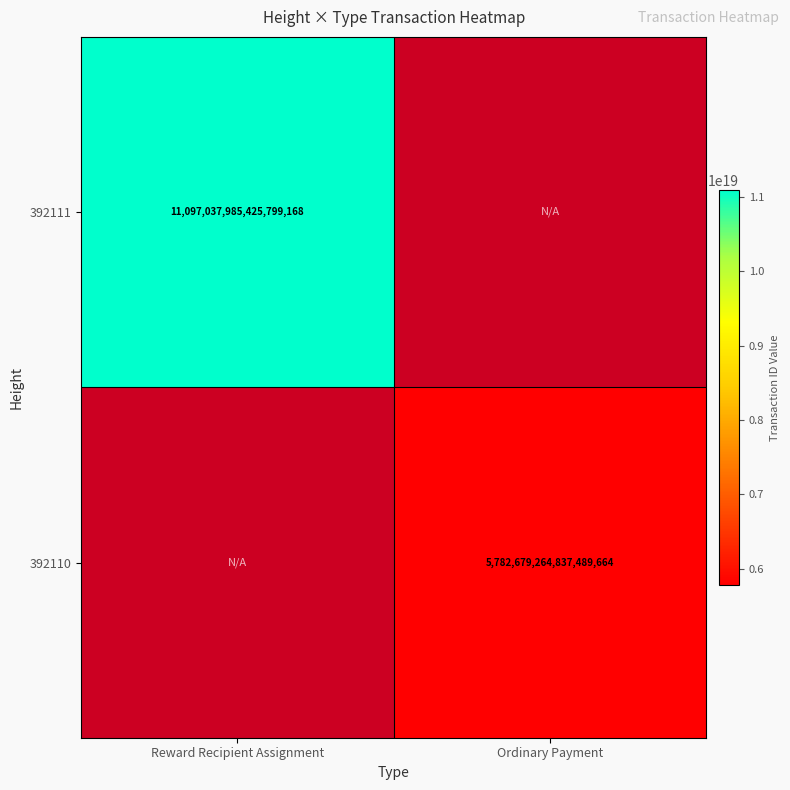

At how many categories does at least one series exceed 6897671167382686720?

1